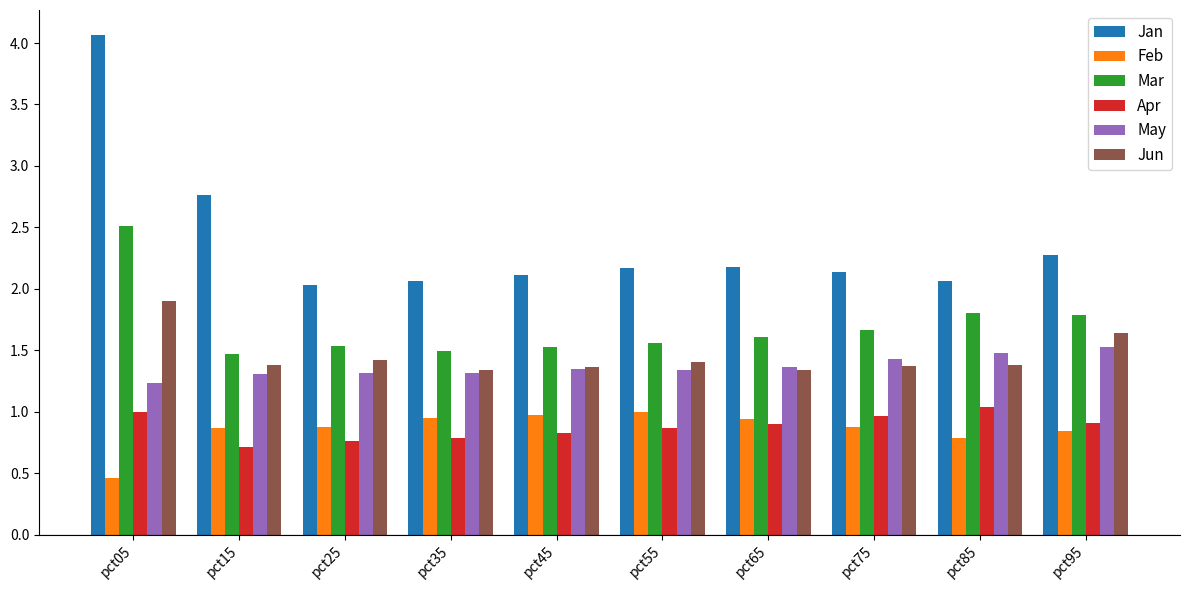

What is the value of the Mar bar at the 3rd from the left?

1.5